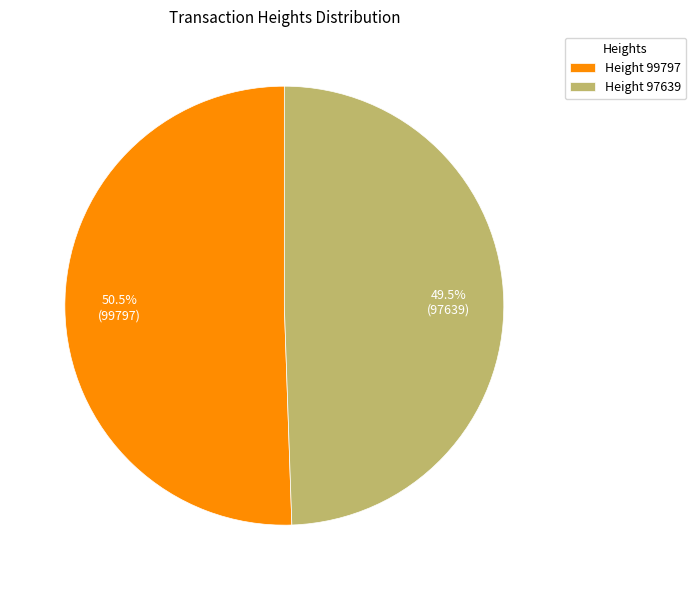

Rank the categories by value from lowest to highest.

Height 97639, Height 99797